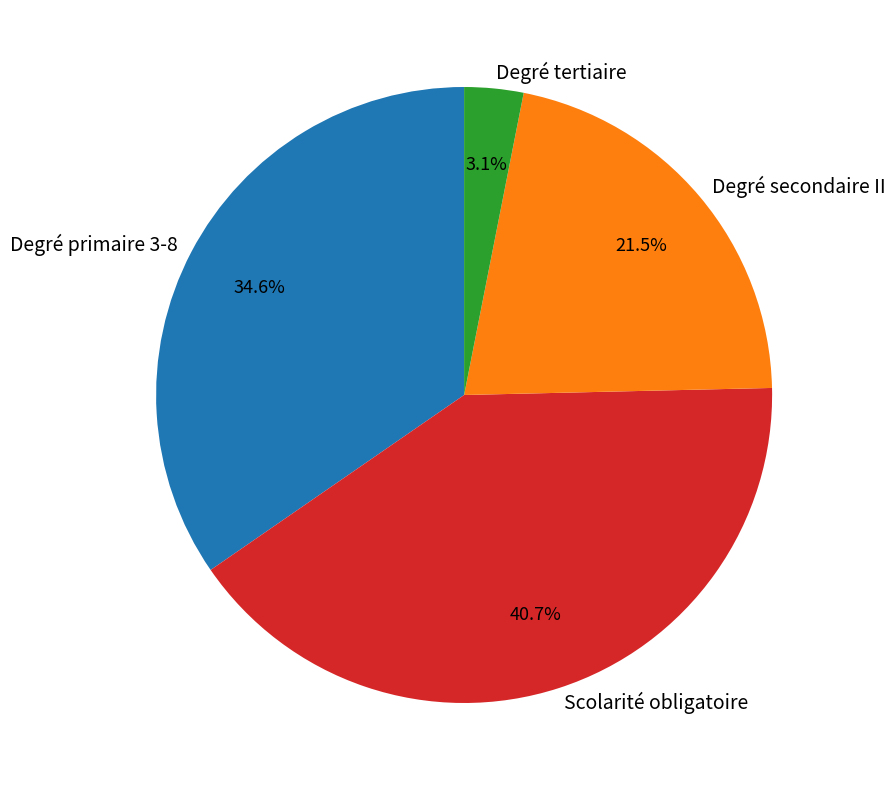

Does any single category account for the majority?

No